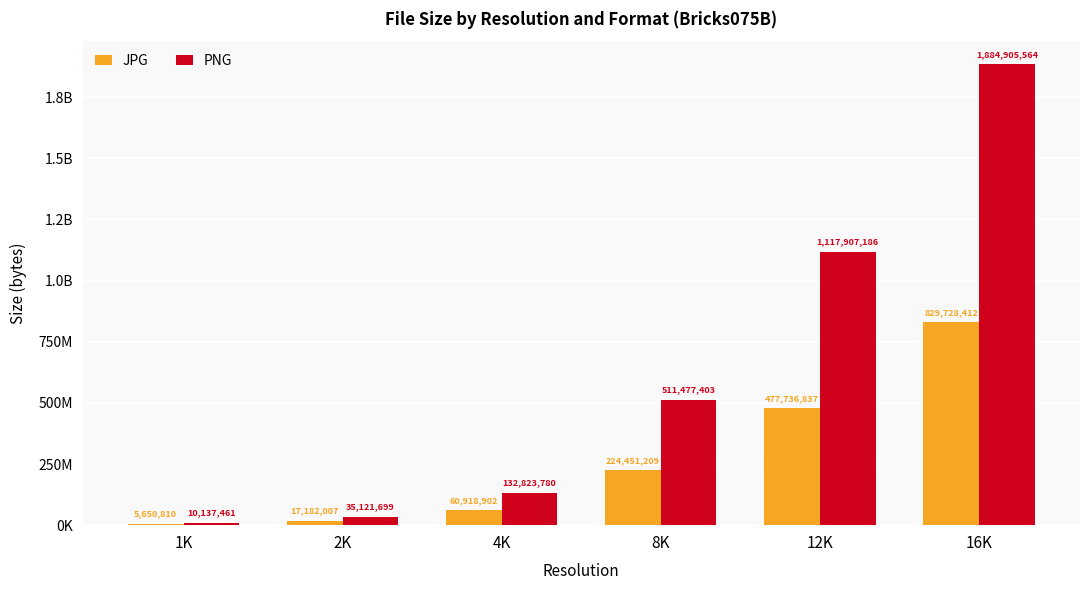

Which category has the highest value in the JPG series?

16K